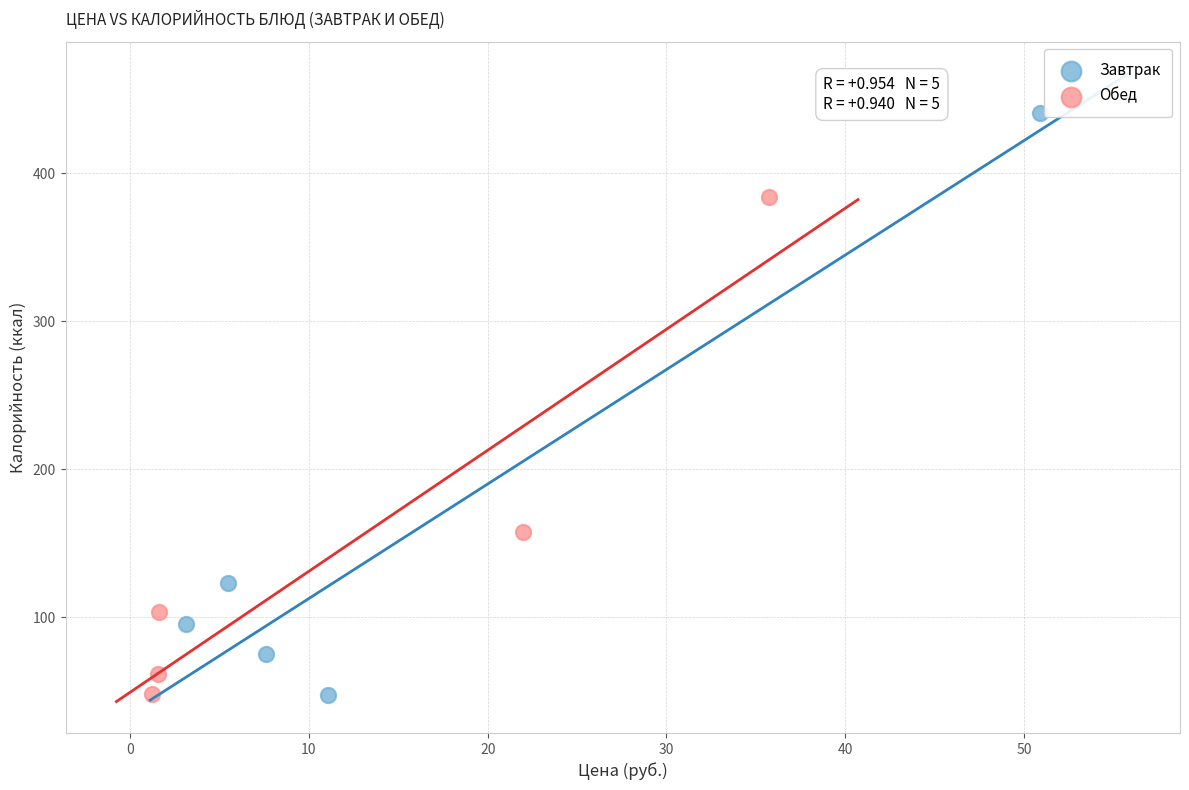

Which series has the largest Y range (max minus min)?

Завтрак